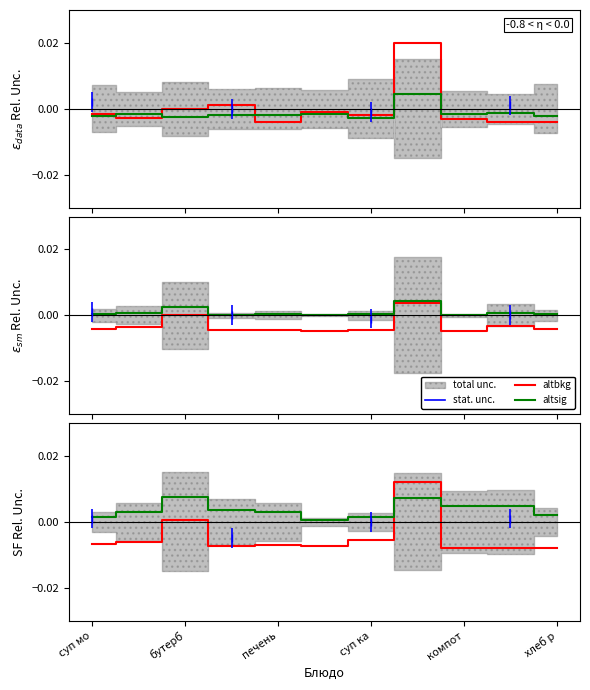

At which label is altbkg closest to 0?

бутерб